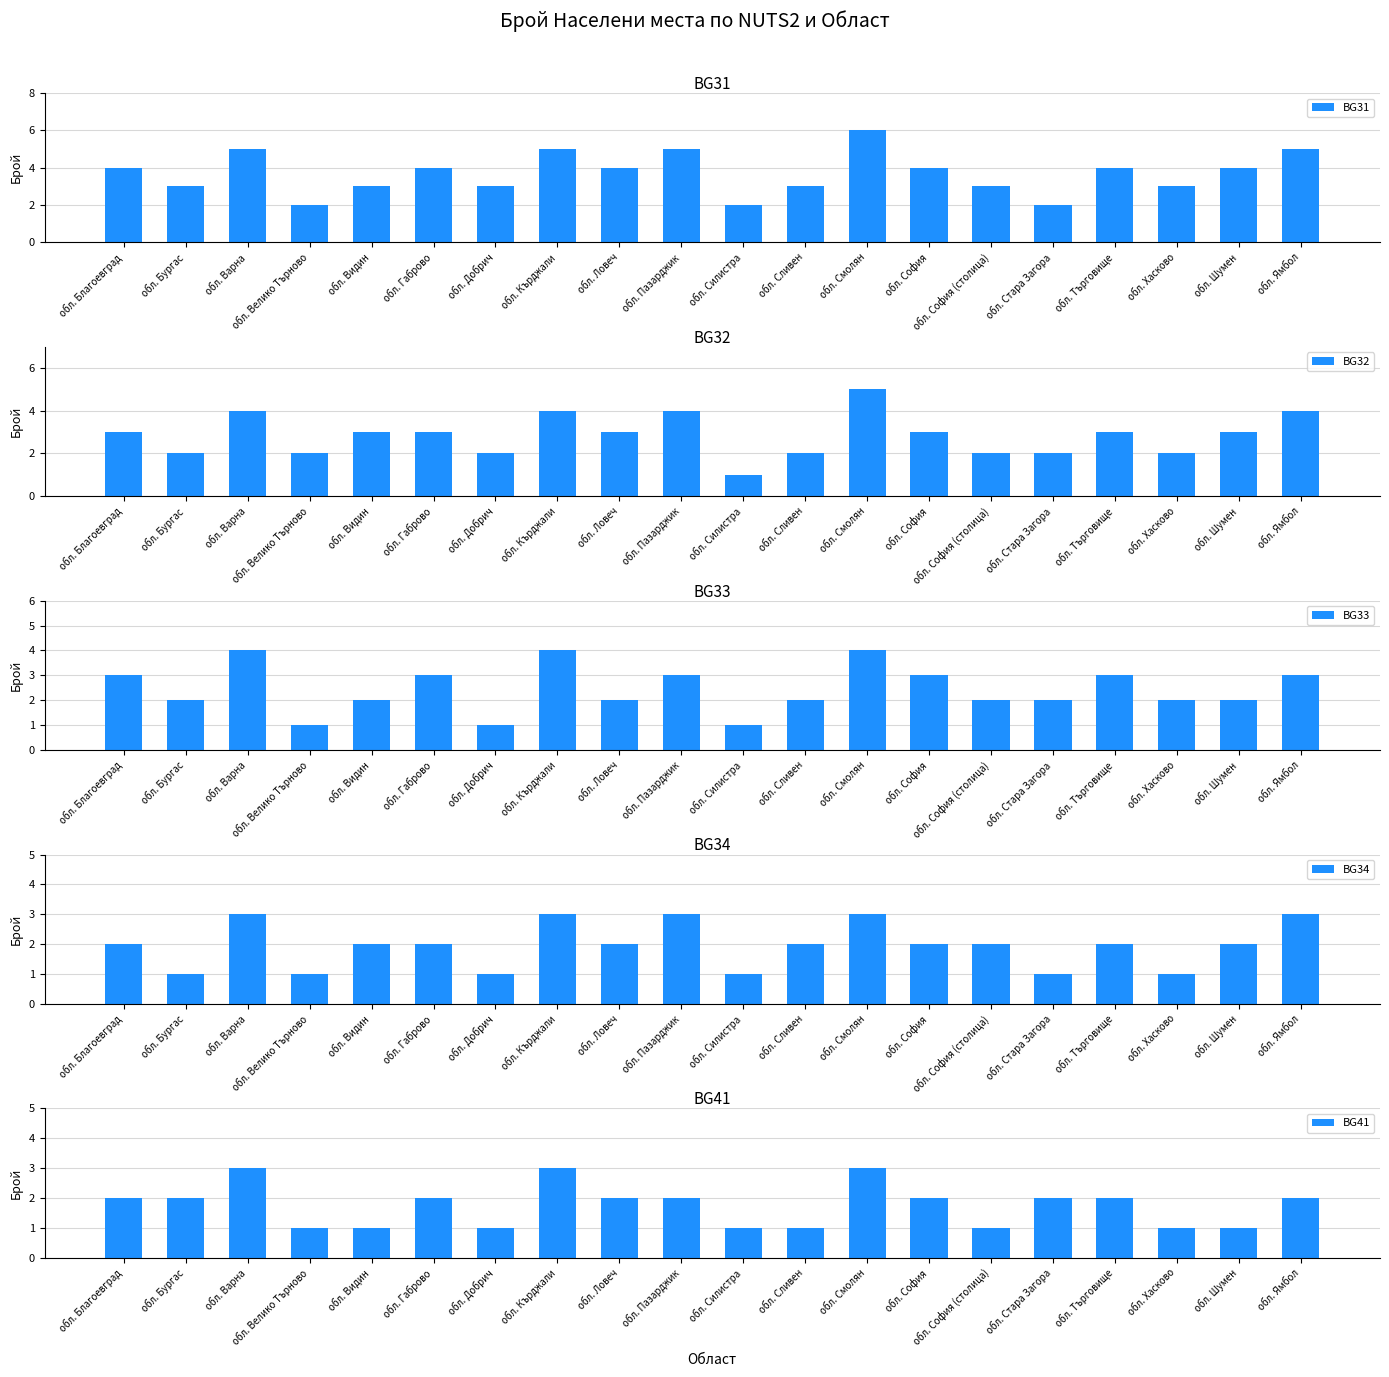

At which category does the chart reach its minimum across all series?

обл. Силистра